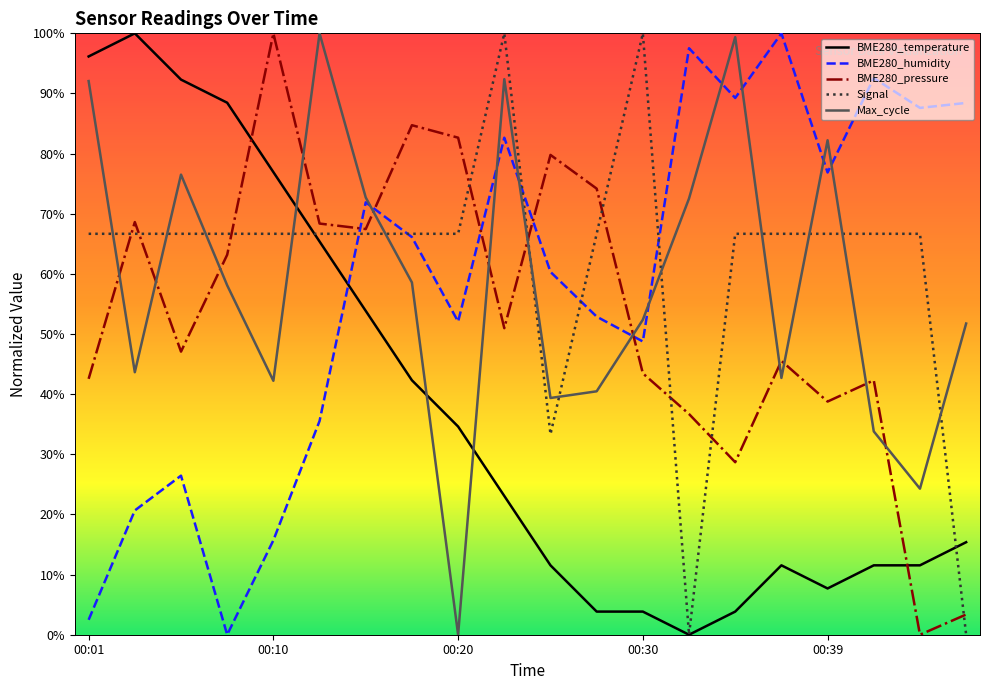

How many times do BME280_humidity and BME280_pressure cross each other?

5